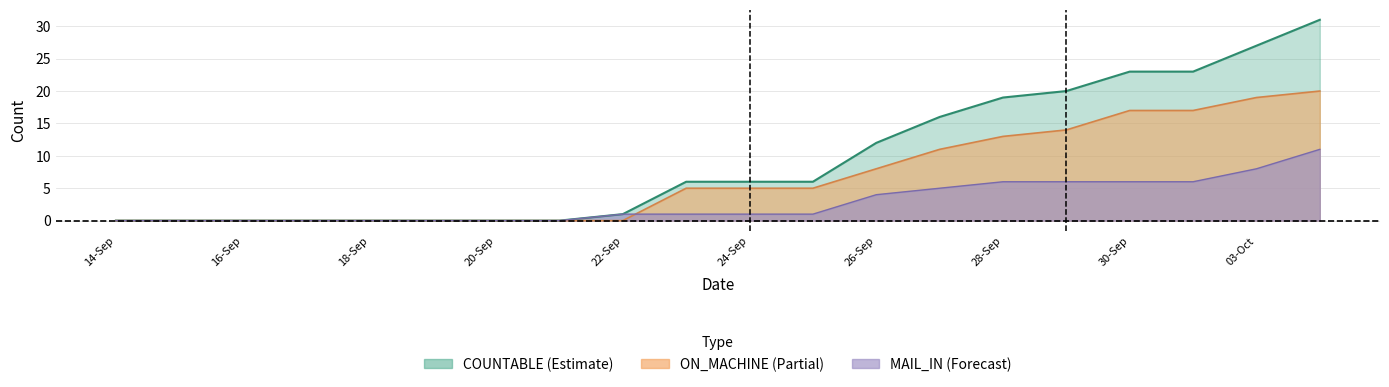

Rank the series at 14-Sep from lowest to highest value.

COUNTABLE, ON_MACHINE, MAIL_IN